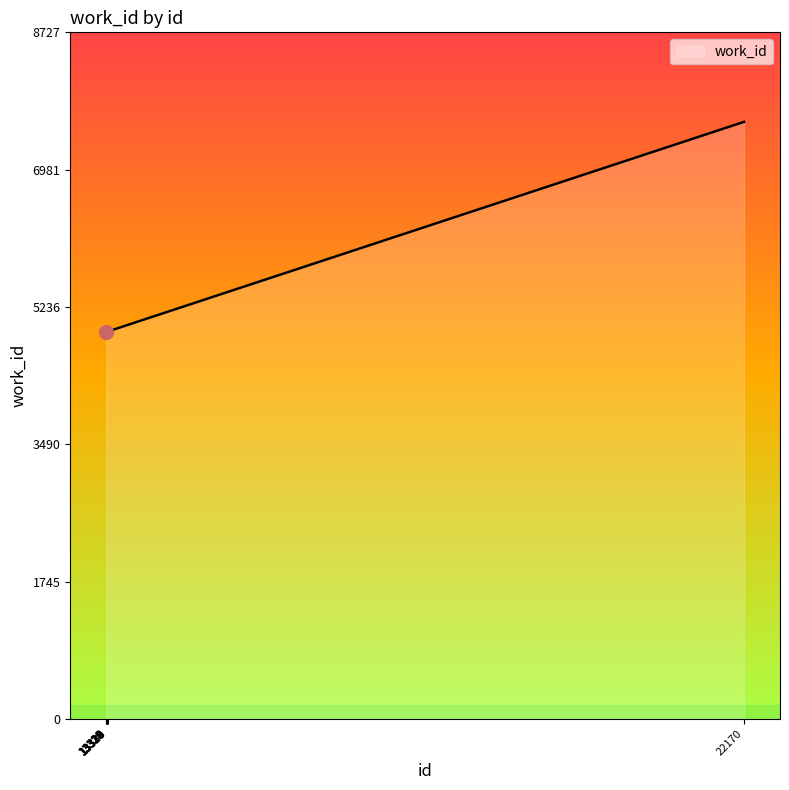

What is the maximum value shown in the chart?

7589